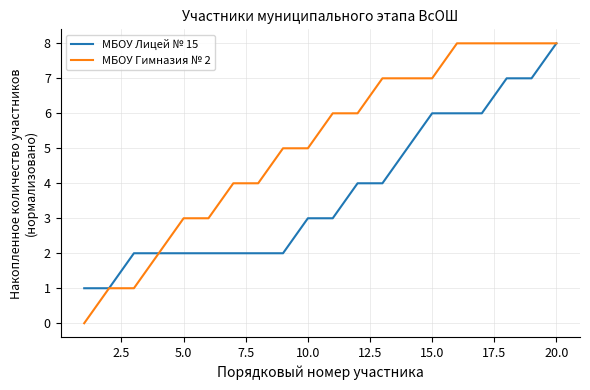

Which series has the largest total across all categories?

МБОУ Гимназия № 2